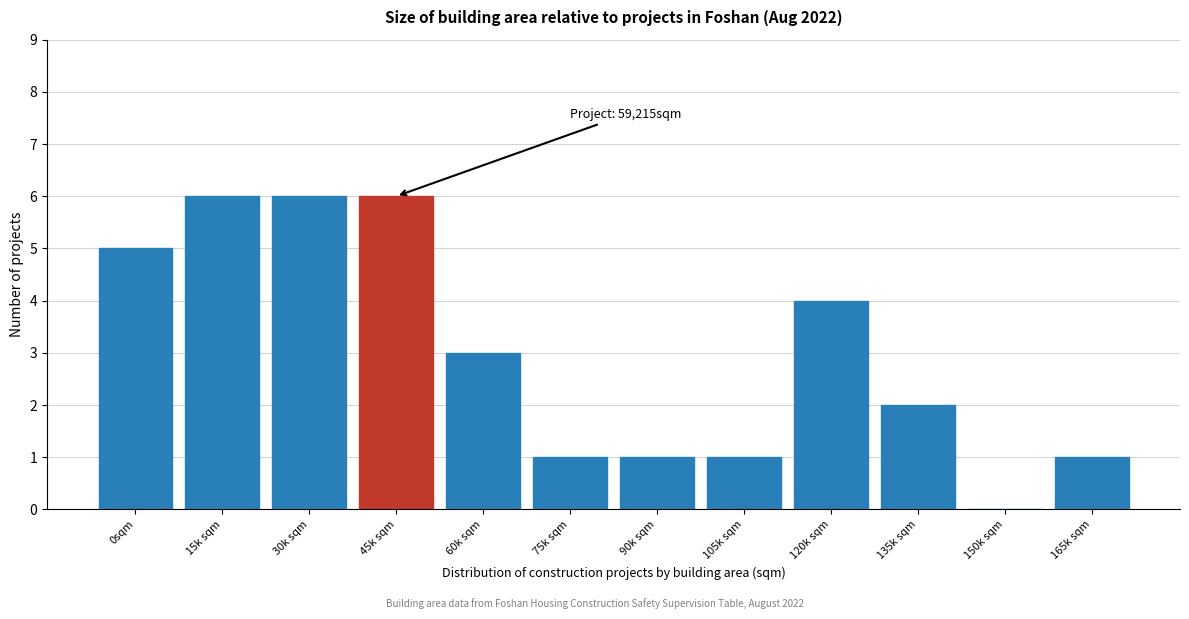

Reading left to right, extract all data points from this chart.

0sqm=5	15k sqm=6	30k sqm=6	45k sqm=6	60k sqm=3	75k sqm=1	90k sqm=1	105k sqm=1	120k sqm=4	135k sqm=2	150k sqm=0	165k sqm=1